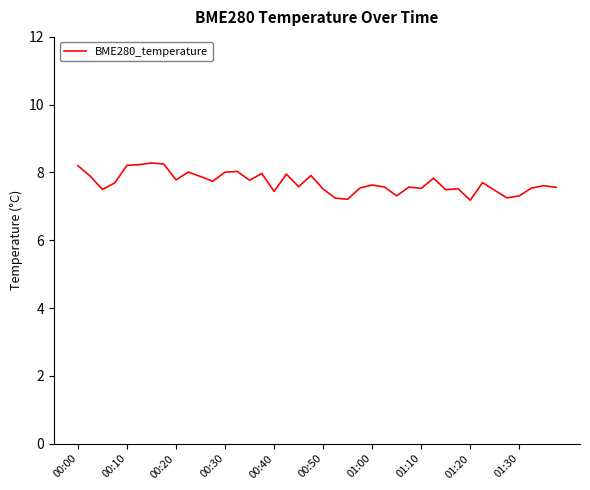

What is the difference between the maximum and minimum values?

1.1